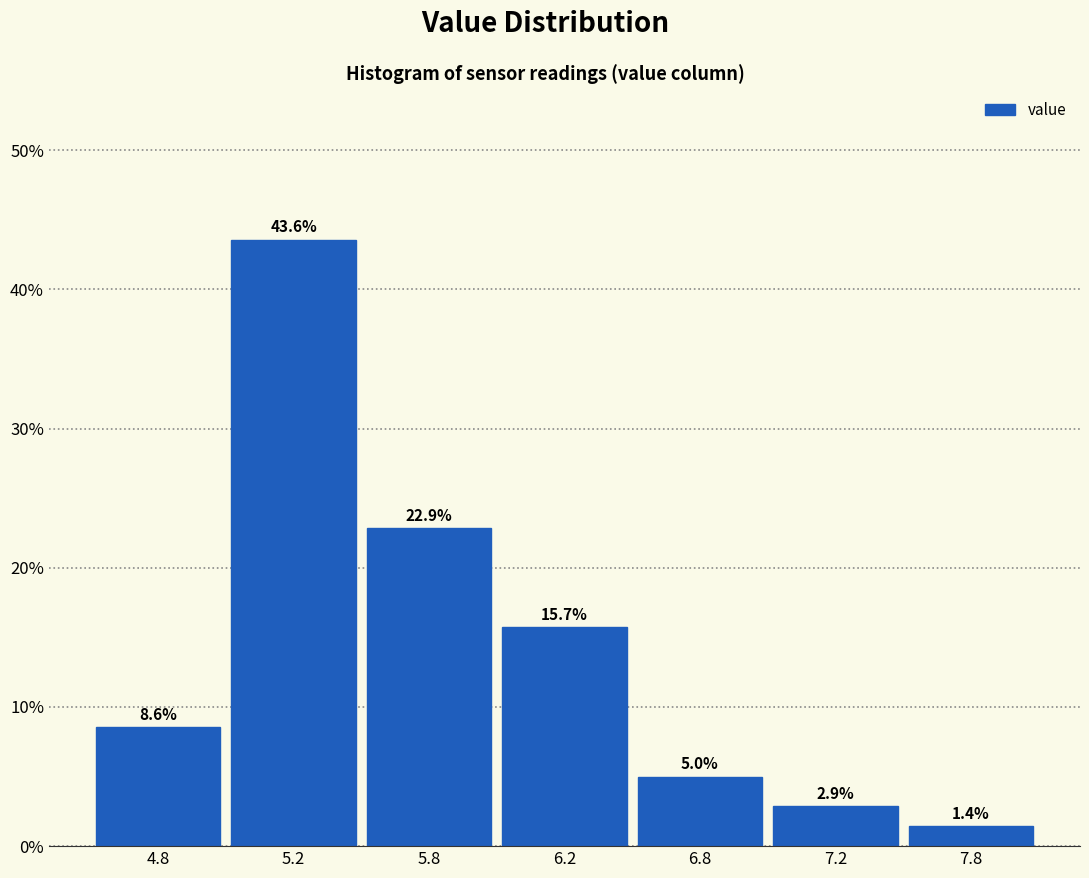

Reading right to left, transcribe all the data shown in this chart.

1.4	2.9	5.0	15.7	22.9	43.6	8.6